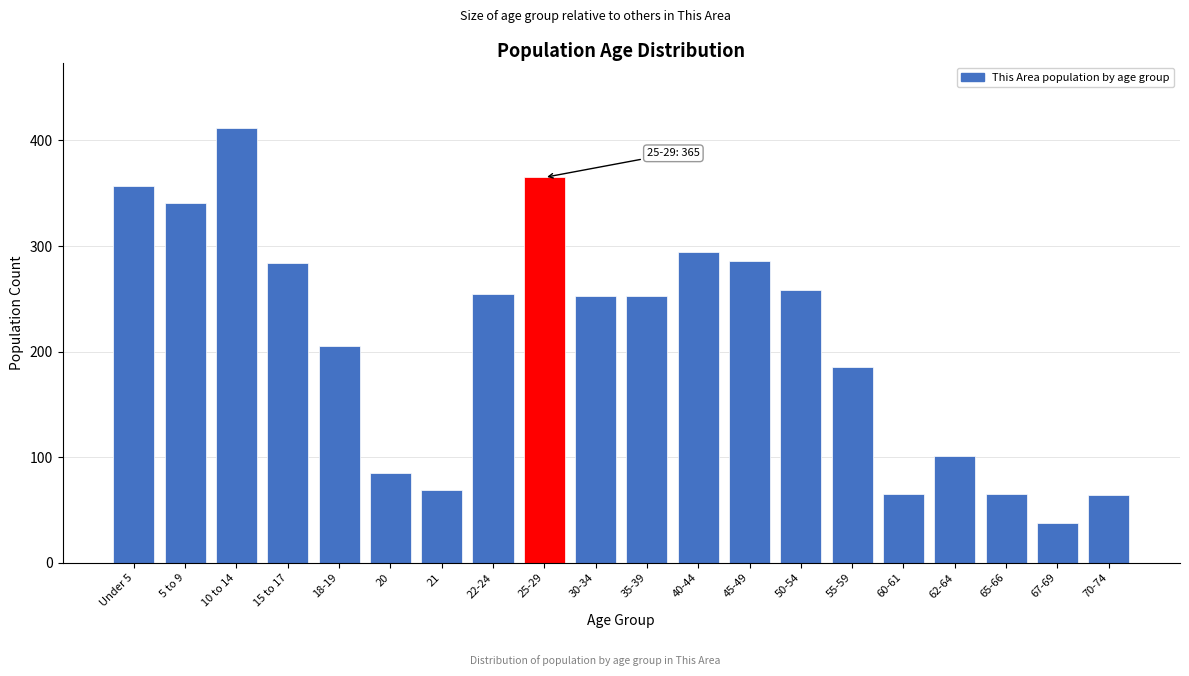

What is the label of the 18th bar from the right?

10 to 14